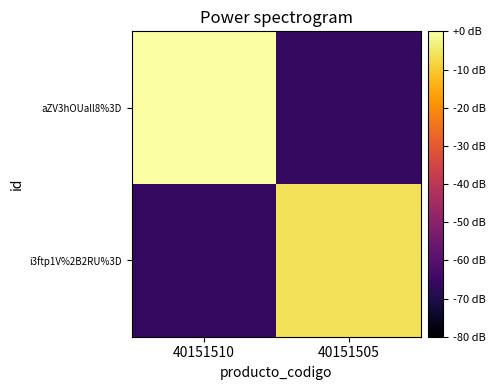

Between 40151510 and 40151505, which series saw the biggest shift?

aZV3hOUall8%3D